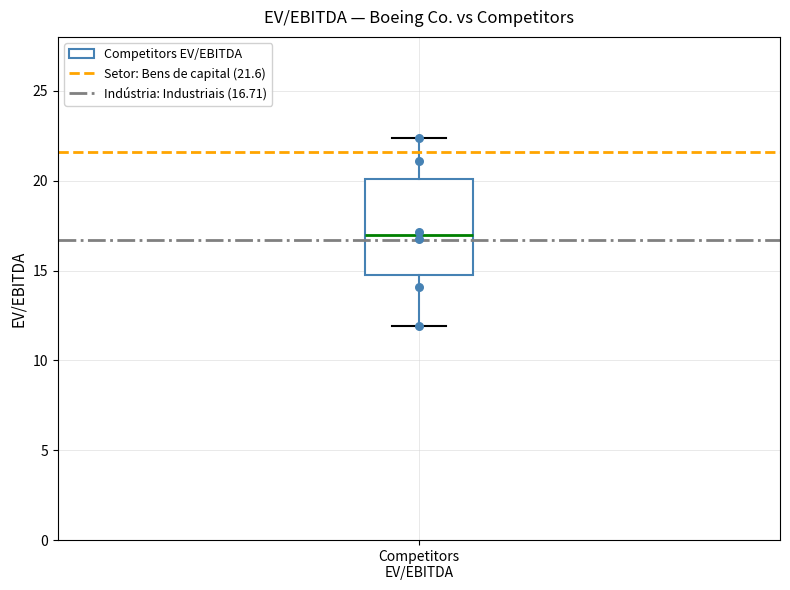

Transcribe this box plot: give where the median line is, the range the box spans, and where the two whiskers end, as read against the y-axis. The values are not printed on the chart, so give them approximately, as read against the axis.

median 17.0, box 15.0 to 20.0, whiskers 12.0 to 22.5